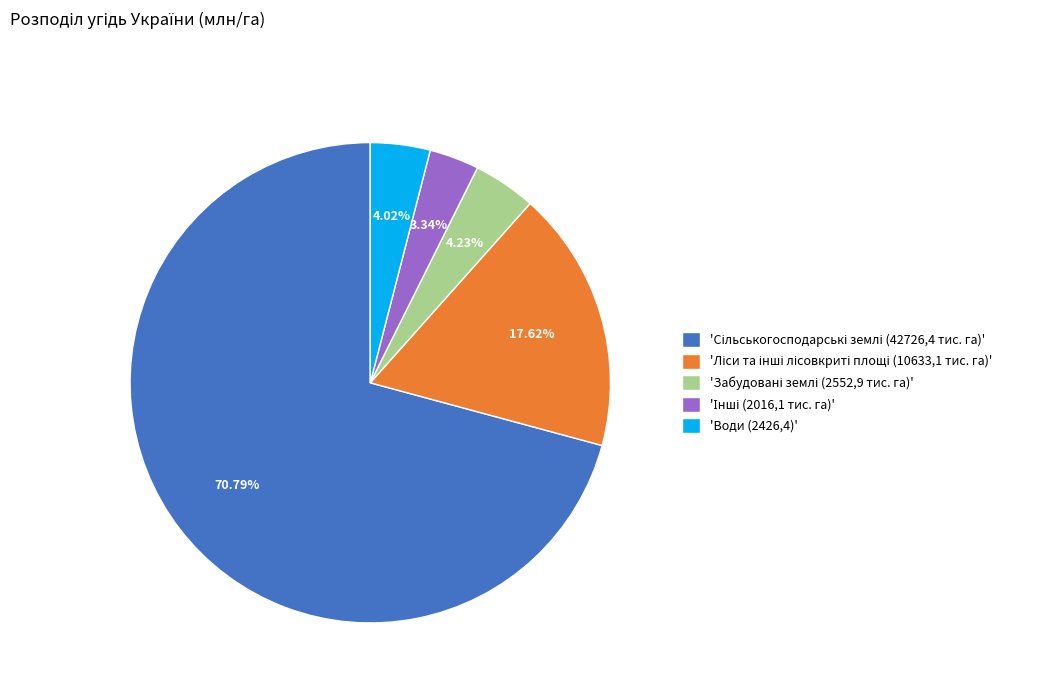

Is there a majority slice in this chart?

Yes